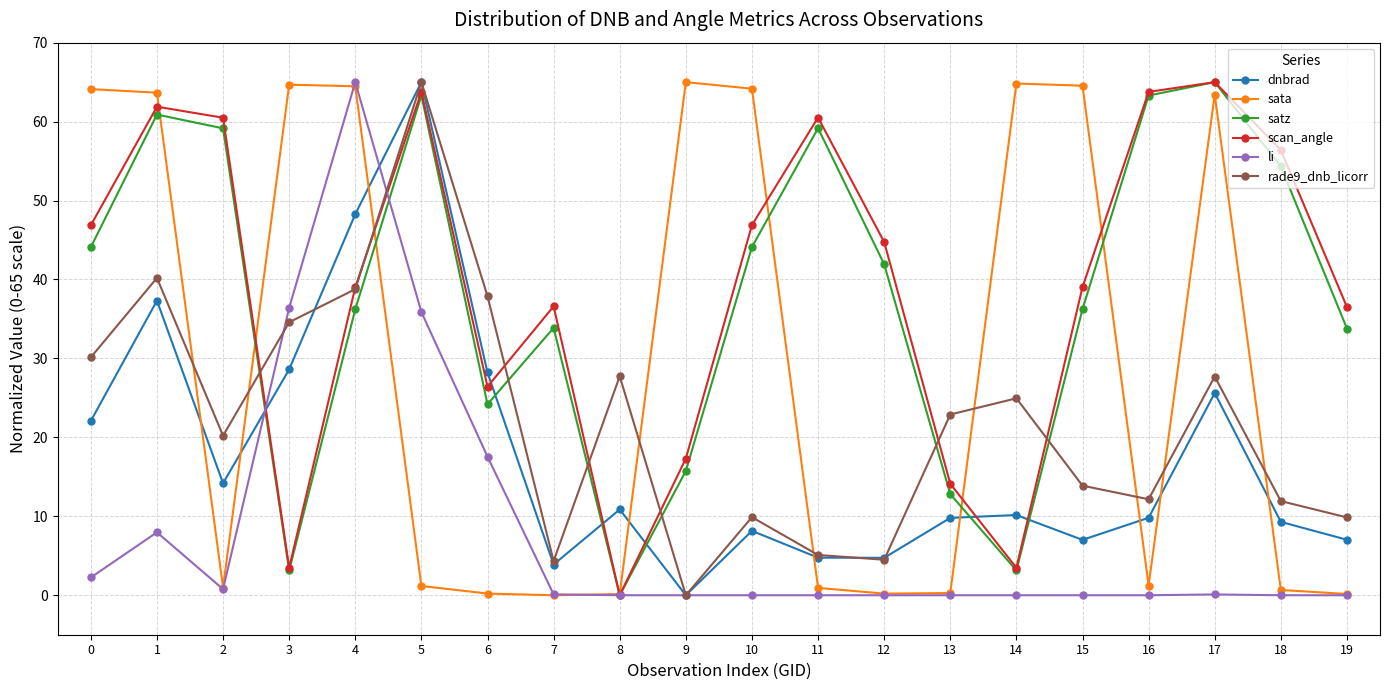

How many categories are shown in the chart?

20